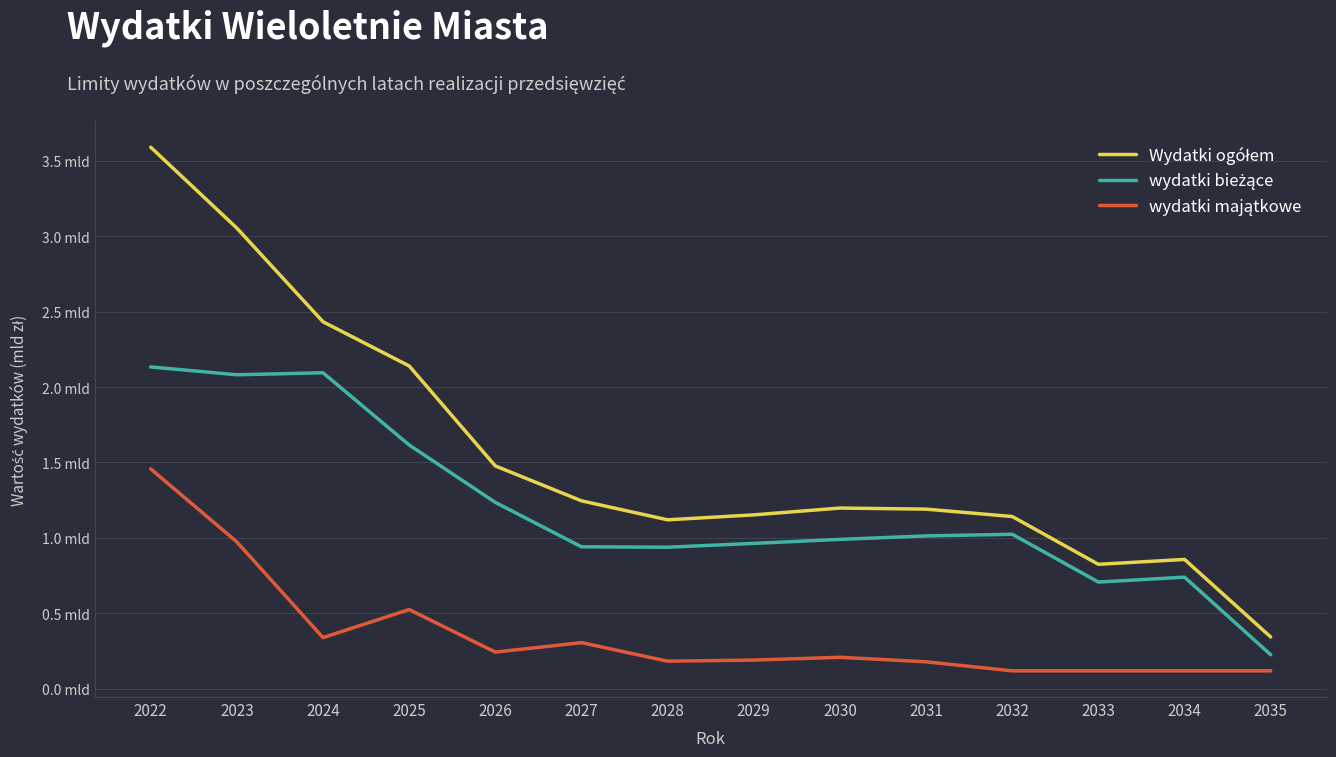

Does the chart have visible grid lines?

Yes